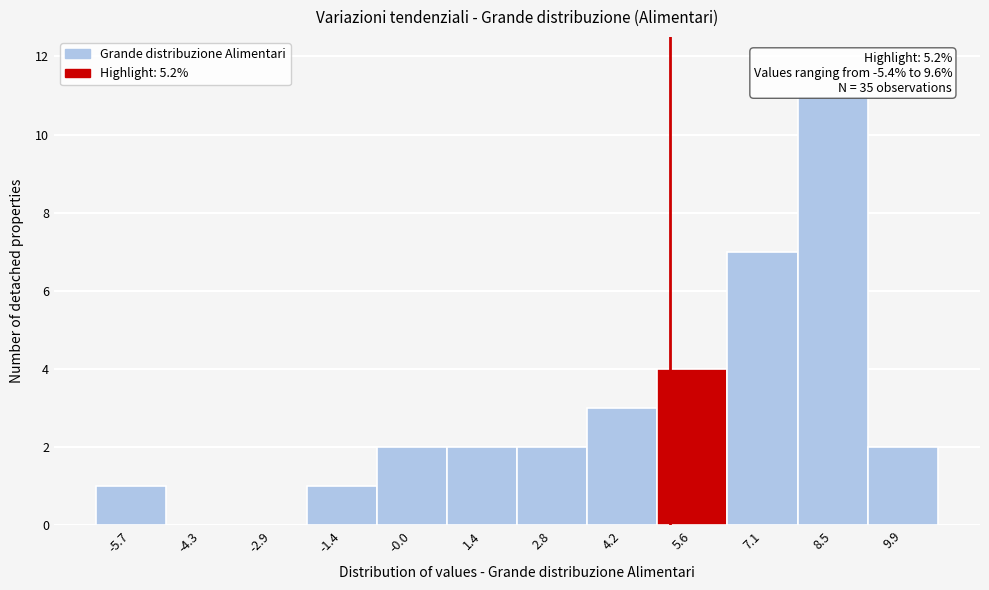

Which range on the x-axis has the tallest bar?

7.8 to 9.2